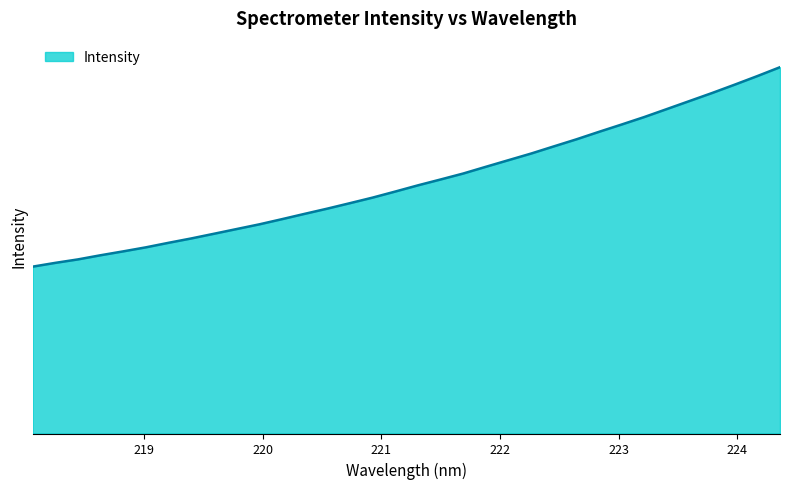

Rank the categories by value from lowest to highest.

218.0596, 218.2508, 218.442, 218.6332, 218.8244, 219.0156, 219.2067, 219.3979, 219.589, 219.7801, 219.9712, 220.1623, 220.3533, 220.5444, 220.7354, 220.9264, 221.1174, 221.3083, 221.4993, 221.6902, 221.8812, 222.0721, 222.263, 222.4538, 222.6447, 222.8355, 223.0264, 223.2172, 223.408, 223.5987, 223.7895, 223.9802, 224.1709, 224.3616